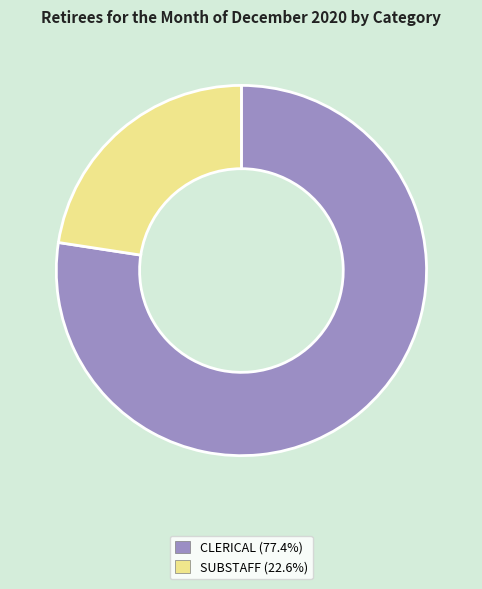

Is CLERICAL the majority of the pie?

Yes